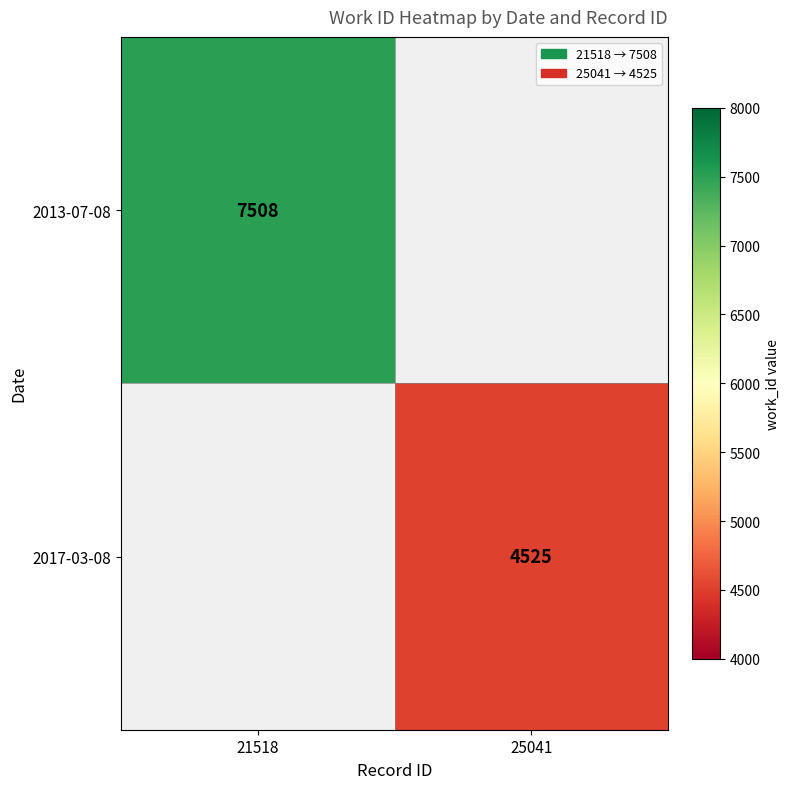

Is it true that 2017-03-08 equals 4525 at 25041?

True